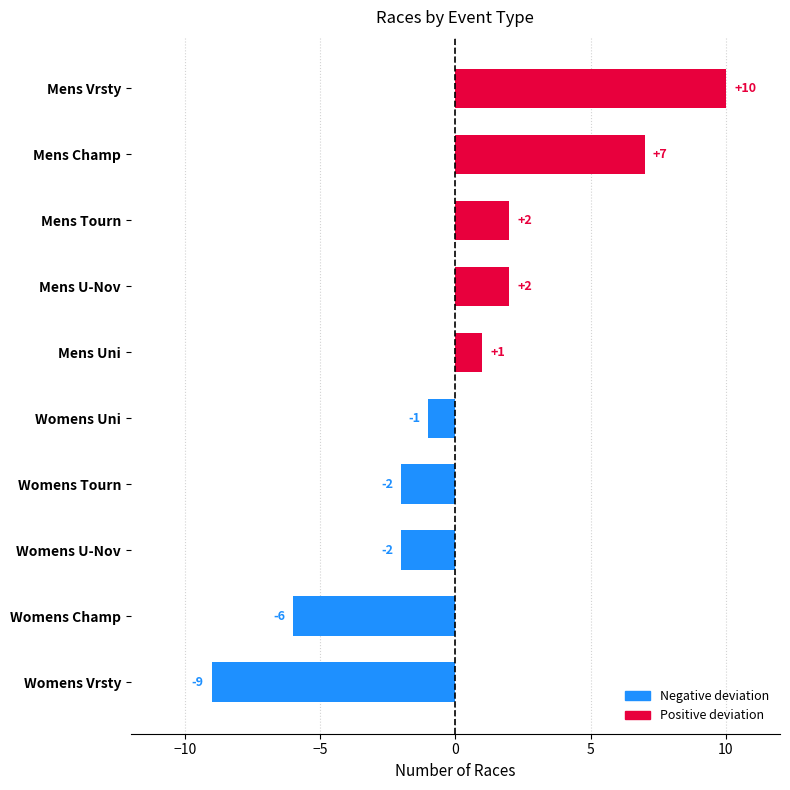

Are the bars grouped side by side (vs. stacked)?

No